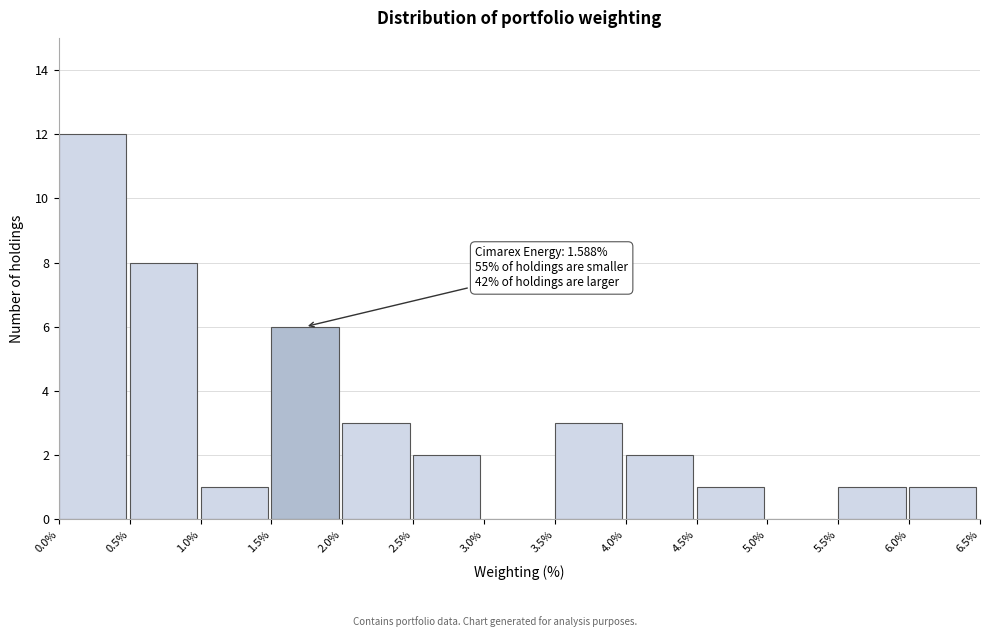

Over which range of the x-axis is the bar tallest?

0.0% to 0.5%